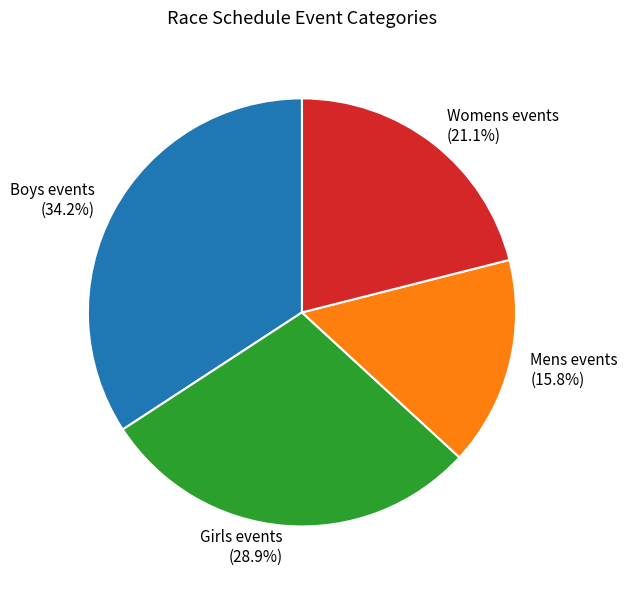

Is there a majority slice in this chart?

No